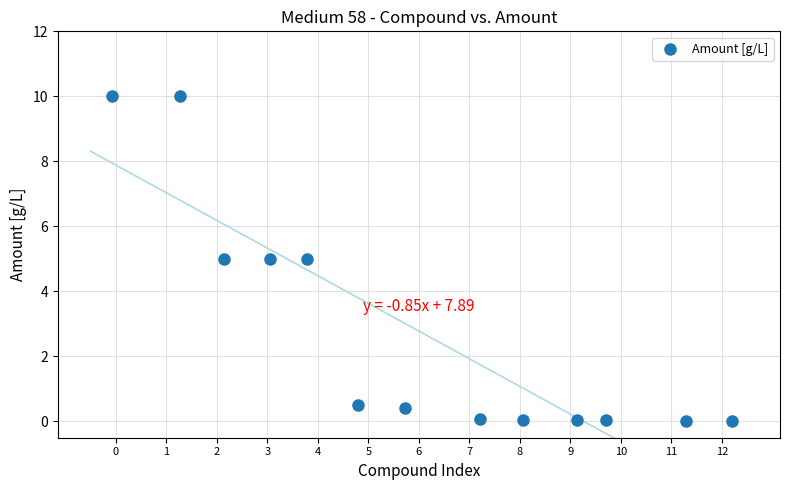

What is the range of X values (max minus min)?

12.3